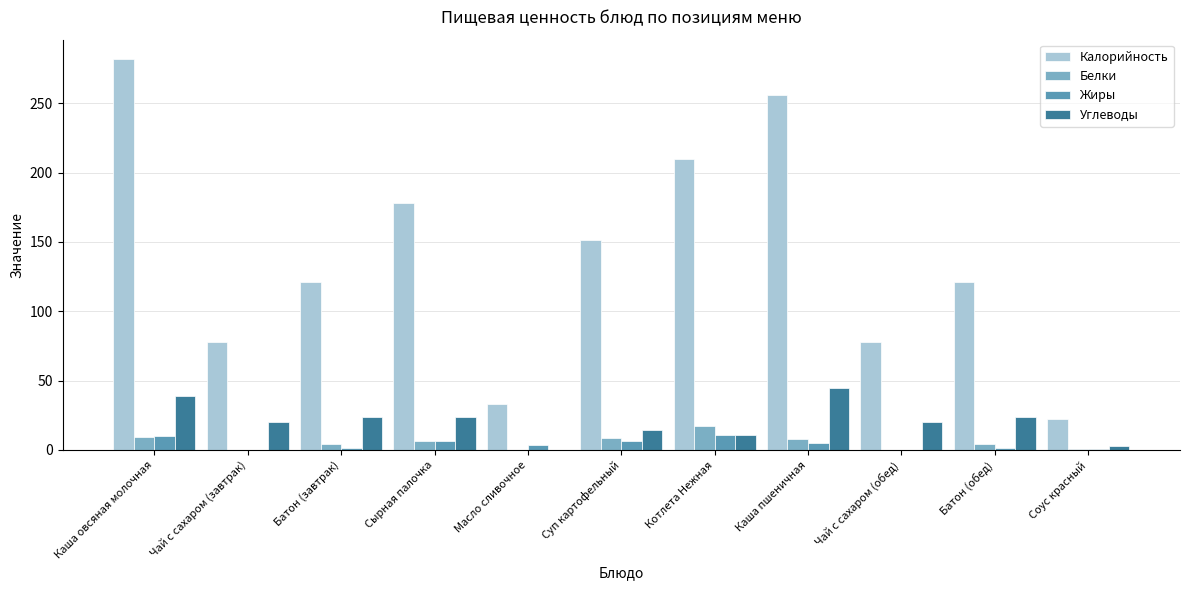

How many series are shown in this chart?

4